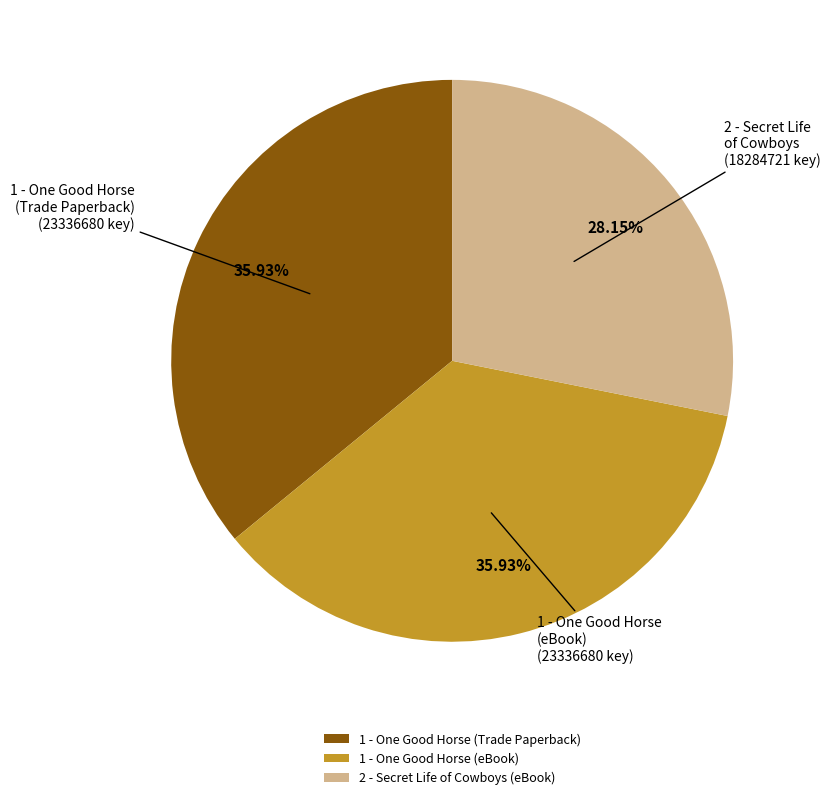

Between 1 - One Good Horse (Trade Paperback) and 2 - Secret Life of Cowboys (eBook), which is larger?

1 - One Good Horse (Trade Paperback)